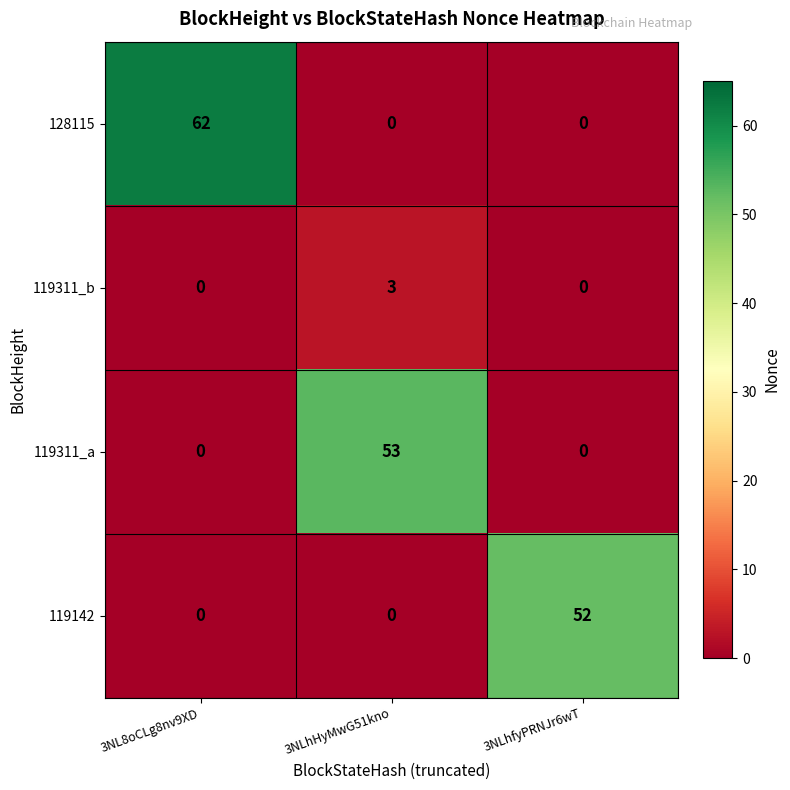

What is the difference between the highest and lowest values at 3NL8oCLg8nv9XD?

62